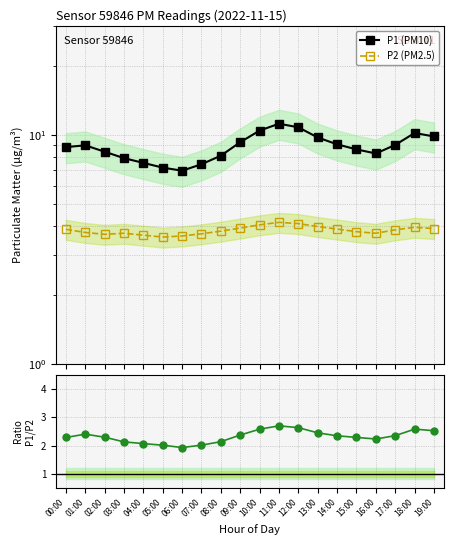

What is the maximum value for P2 (PM2.5)?

4.2